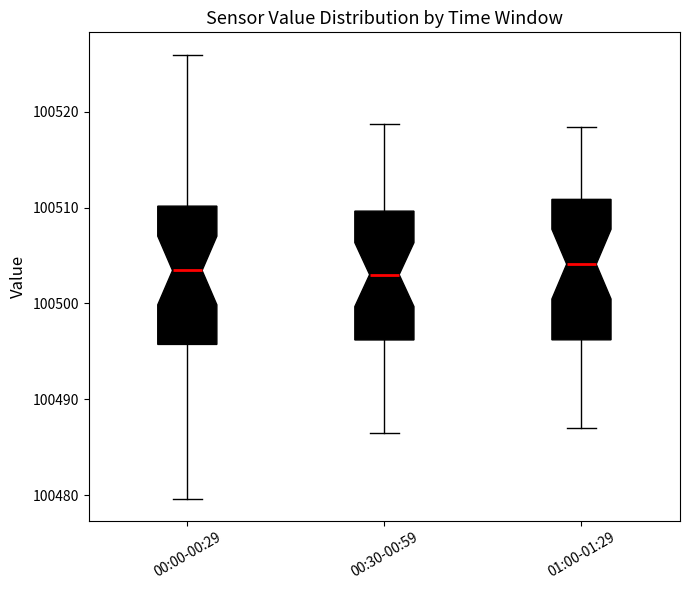

Where does the median line of the box for 00:00-00:29 sit on the y-axis? The values are not printed on the chart, so give them approximately, as read against the axis.

100503